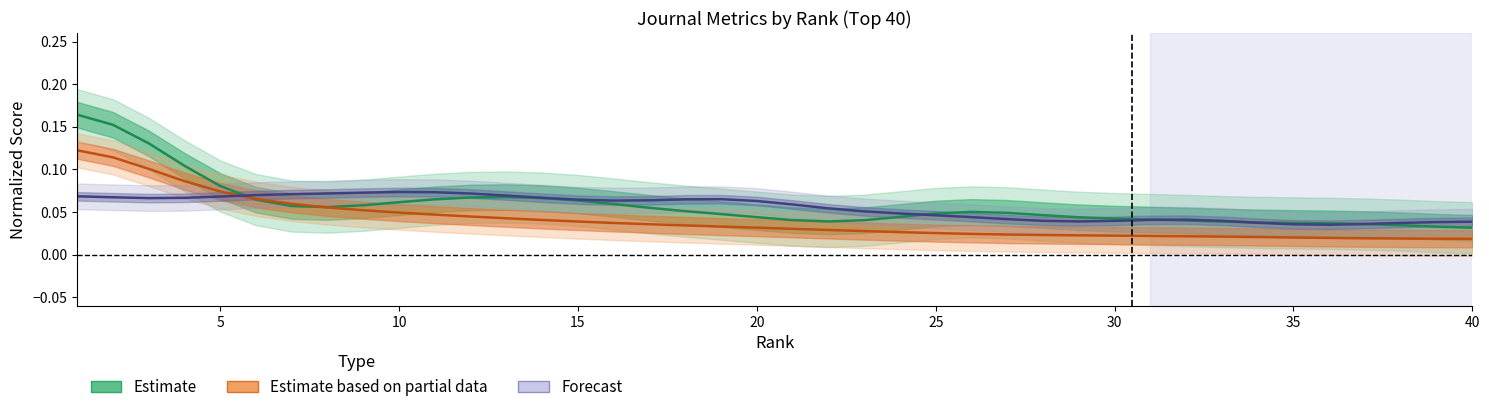

Reading left to right, list all the values displayed in this chart.

Estimate: 0.2	0.2	0.1	0.1	0.1	0.1	0.1	0.1	0.1	0.1	0.1	0.1	0.1	0.1	0.1	0.1	0.1	0.1	0.0	0.0	0.0	0.0	0.0	0.0	0.0	0.1	0.0	0.0	0.0	0.0	0.0	0.0	0.0	0.0	0.0	0.0	0.0	0.0	0.0	0.0
Estimate based on partial data: 0.1	0.1	0.1	0.1	0.1	0.1	0.1	0.1	0.1	0.0	0.0	0.0	0.0	0.0	0.0	0.0	0.0	0.0	0.0	0.0	0.0	0.0	0.0	0.0	0.0	0.0	0.0	0.0	0.0	0.0	0.0	0.0	0.0	0.0	0.0	0.0	0.0	0.0	0.0	0.0
Forecast: 0.1	0.1	0.1	0.1	0.1	0.1	0.1	0.1	0.1	0.1	0.1	0.1	0.1	0.1	0.1	0.1	0.1	0.1	0.1	0.1	0.1	0.1	0.1	0.0	0.0	0.0	0.0	0.0	0.0	0.0	0.0	0.0	0.0	0.0	0.0	0.0	0.0	0.0	0.0	0.0